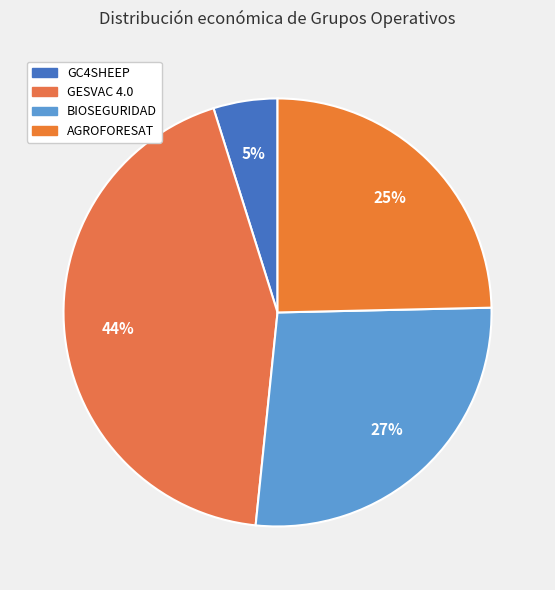

The GESVAC 4.0 slice represents 55% of the pie. True or false?

False